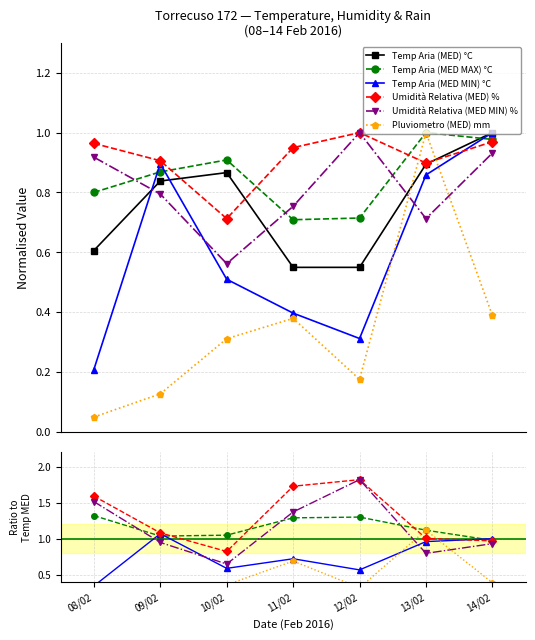

How many lines are shown in the chart?

6